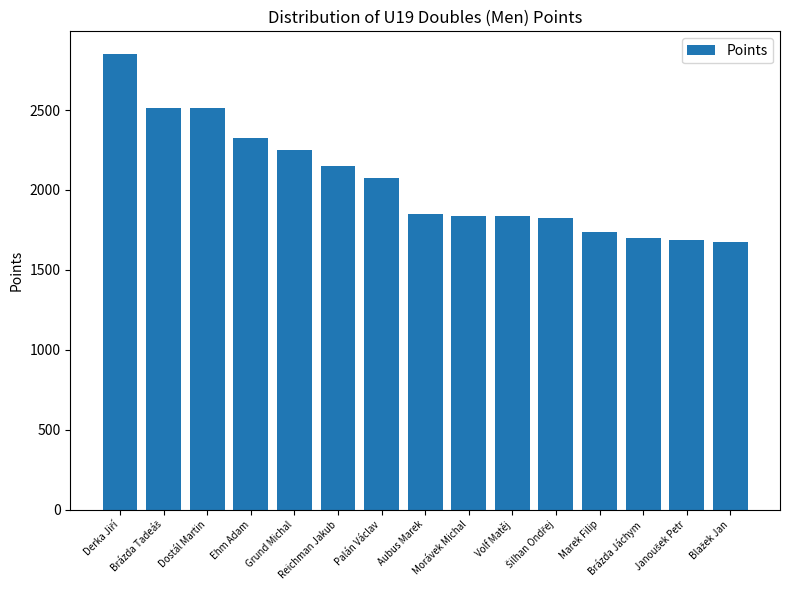

What is the sum of all values?

30818